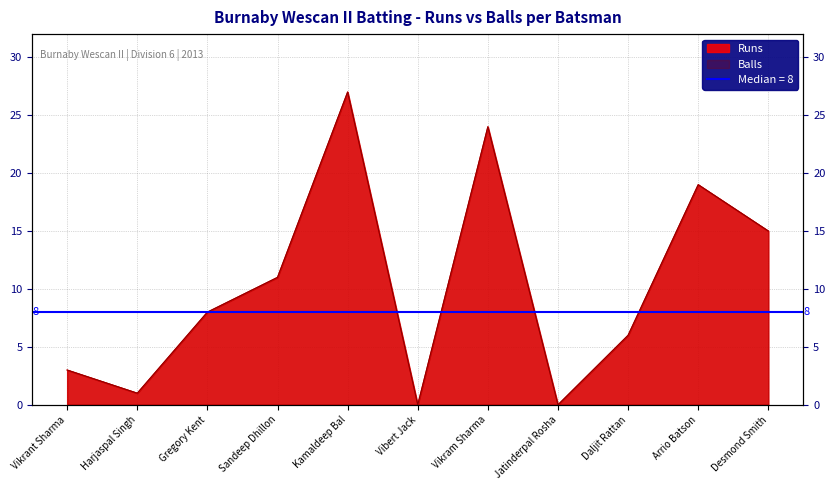

Reading right to left, extract all data points from this chart.

Runs: 15	19	6	0	24	0	27	11	8	1	3
Balls: 15	19	6	0	24	0	27	11	8	1	3